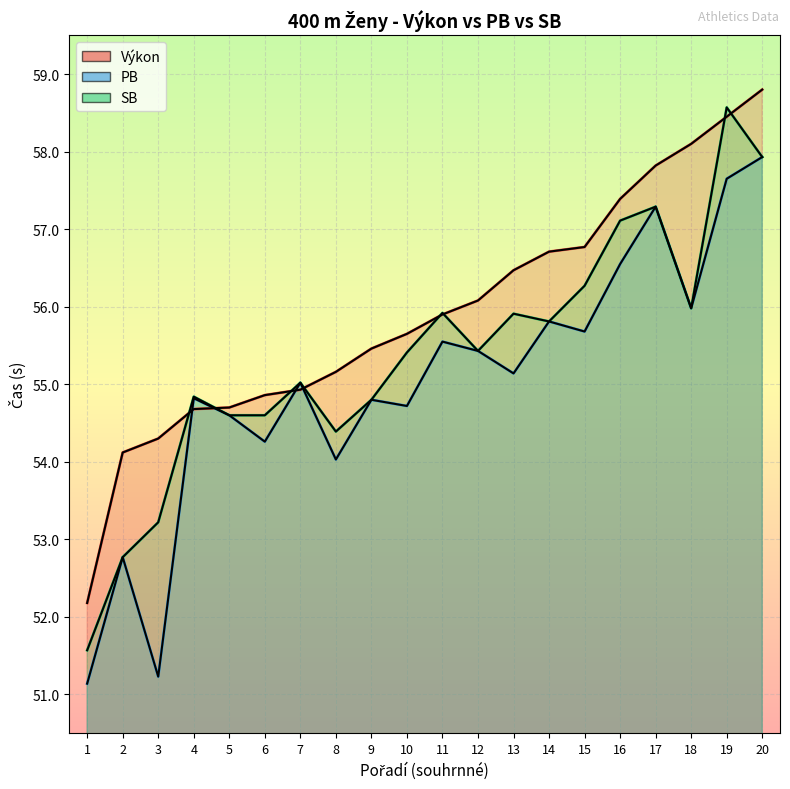

What is the value of the Výkon point at the 11th from the left?

55.9